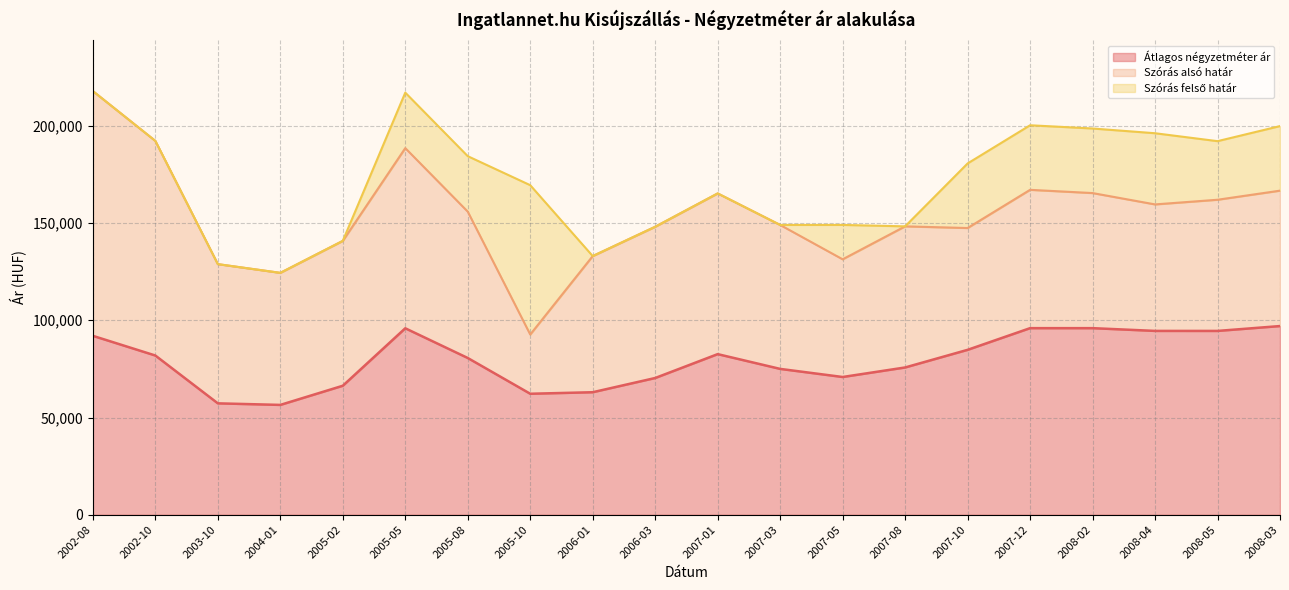

Reading left to right, what are all the values shown in this chart?

Átlagos négyzetméter ár: 2002-08=92000	2002-10=81875	2003-10=57286	2004-01=56481	2005-02=66332	2005-05=95886	2005-08=80607	2005-10=62214	2006-01=63004	2006-03=70317	2007-01=82592	2007-03=75000	2007-05=70833	2007-08=75734	2007-10=84801	2007-12=95951	2008-02=95951	2008-04=94533	2008-05=94525	2008-03=97027
Szórás alsó határ: 2002-08=217859	2002-10=192234	2003-10=128872	2004-01=124389	2005-02=140825	2005-05=188527	2005-08=155858	2005-10=92687	2006-01=133016	2006-03=148095	2007-01=165238	2007-03=149019	2007-05=131351	2007-08=148294	2007-10=147439	2007-12=167077	2008-02=165413	2008-04=159580	2008-05=161977	2008-03=166653
Szórás felső határ: 2002-08=217859	2002-10=192234	2003-10=128872	2004-01=124389	2005-02=140825	2005-05=217053	2005-08=184384	2005-10=169463	2006-01=133016	2006-03=148095	2007-01=165238	2007-03=149019	2007-05=149027	2007-08=148294	2007-10=180639	2007-12=200277	2008-02=198613	2008-04=196178	2008-05=192105	2008-03=199853